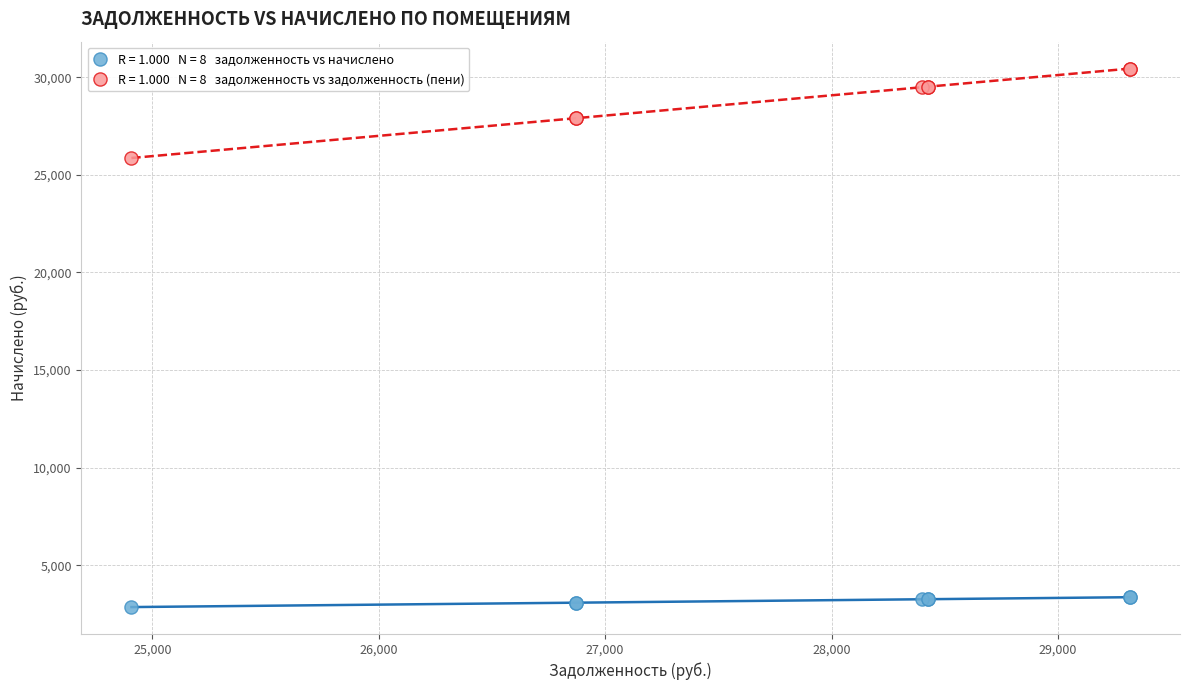

Across all series, what Y value is closest to 16648?

25860.3